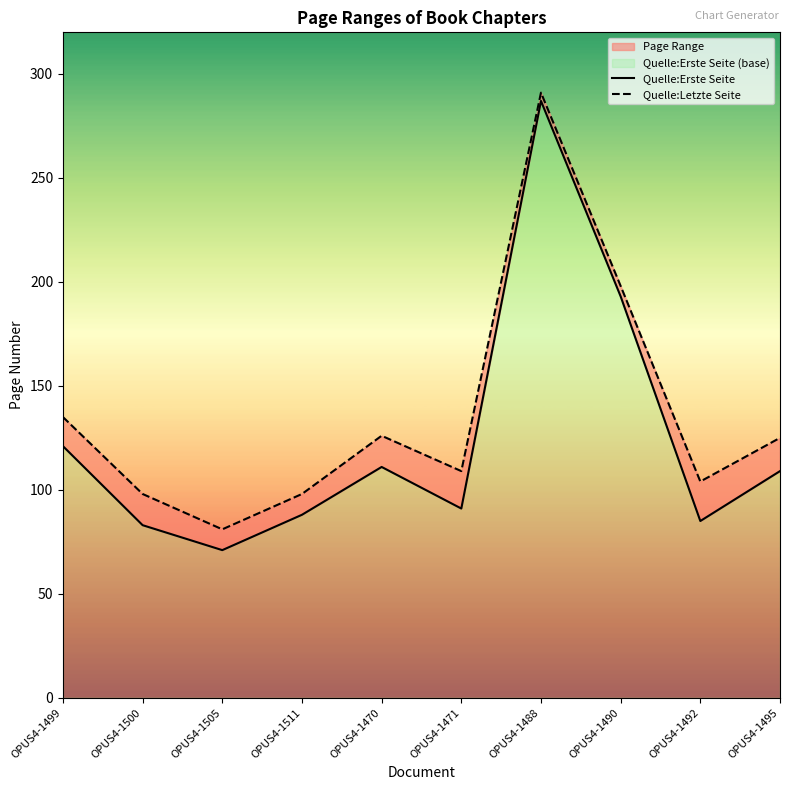

What is the difference between the Quelle:Letzte Seite values at OPUS4-1488 and OPUS4-1511?

193